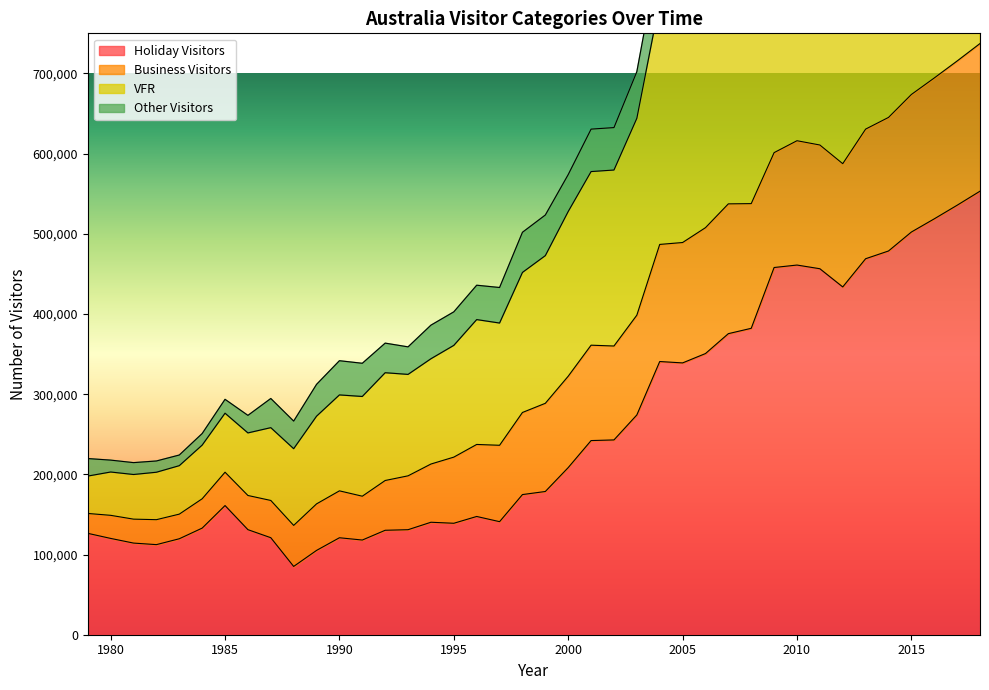

What is the value of the Holiday Visitors point at the 1st from the left?

126445